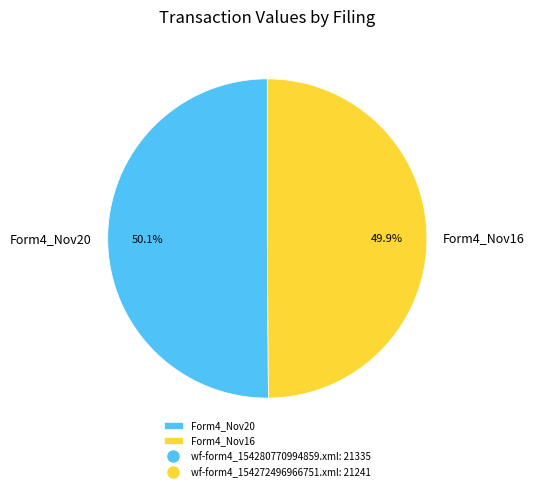

Approximately how many times larger is the value at Form4_Nov16 compared to Form4_Nov20?

1.0